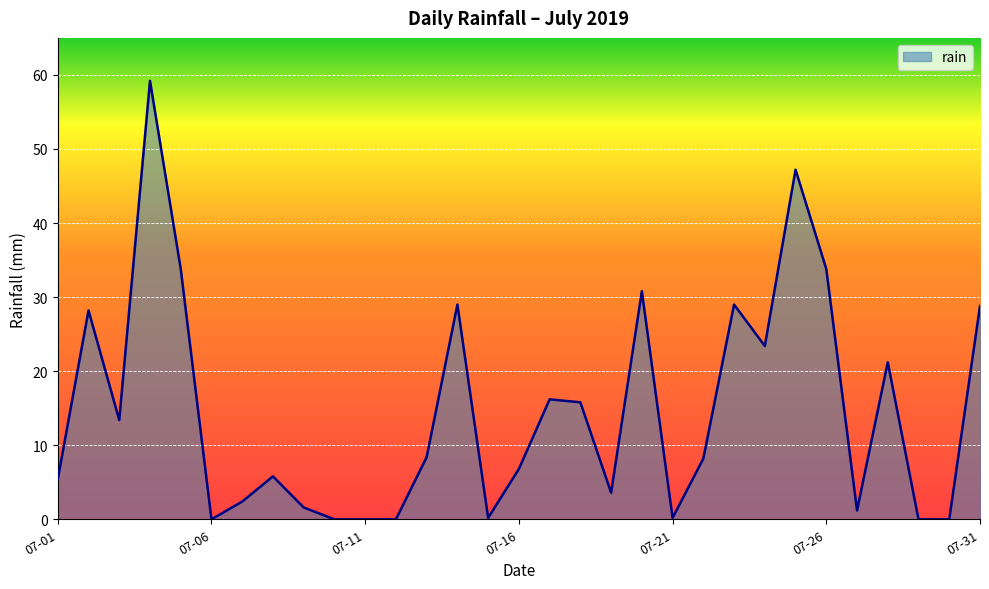

What is the maximum value shown in the chart?

59.2